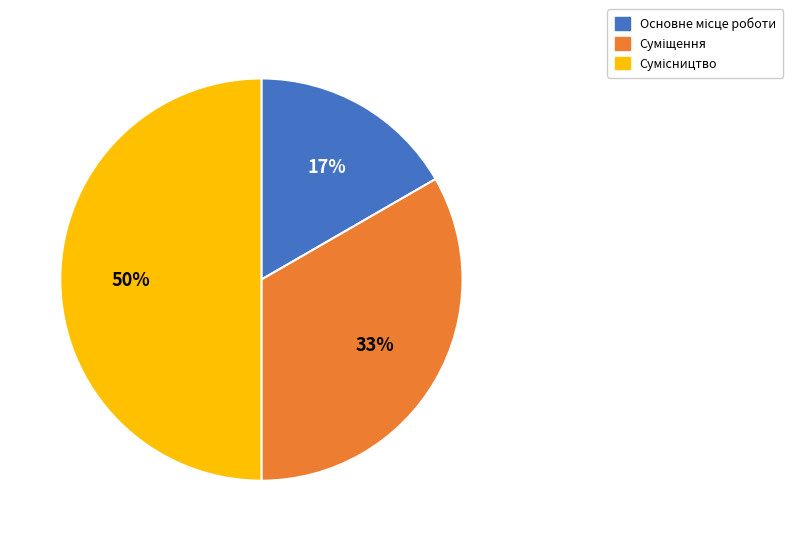

To the nearest percent, what is the average slice percentage?

33%